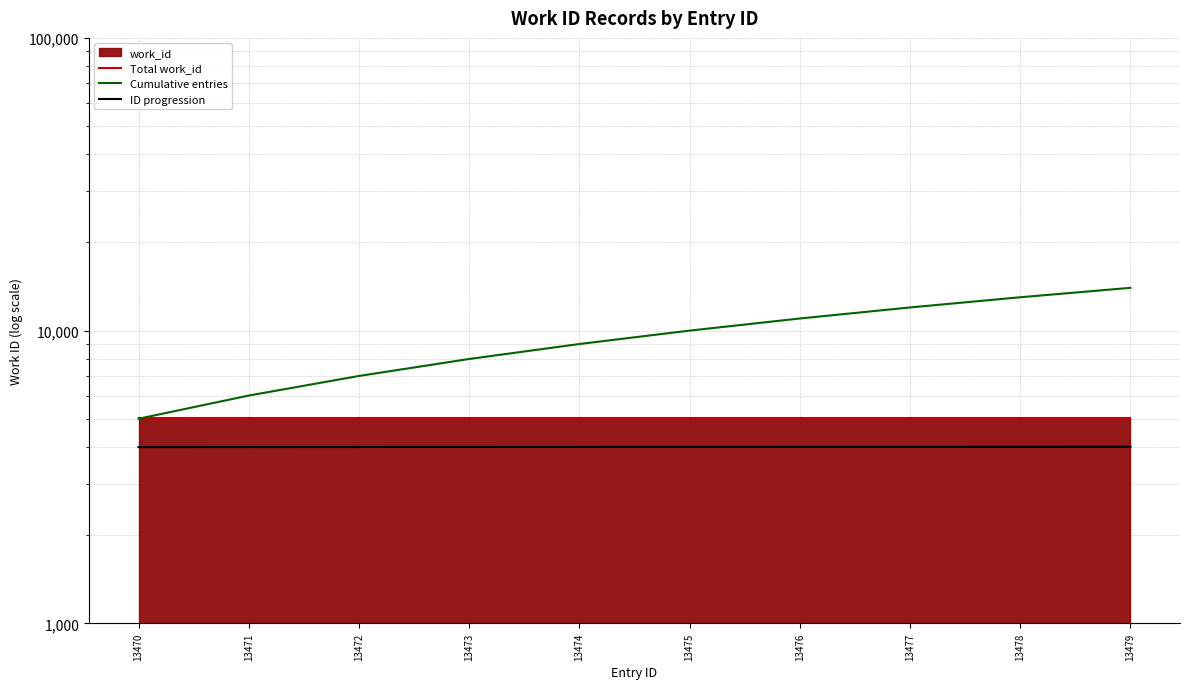

Which category has the highest value in the Cumulative entries series?

13479